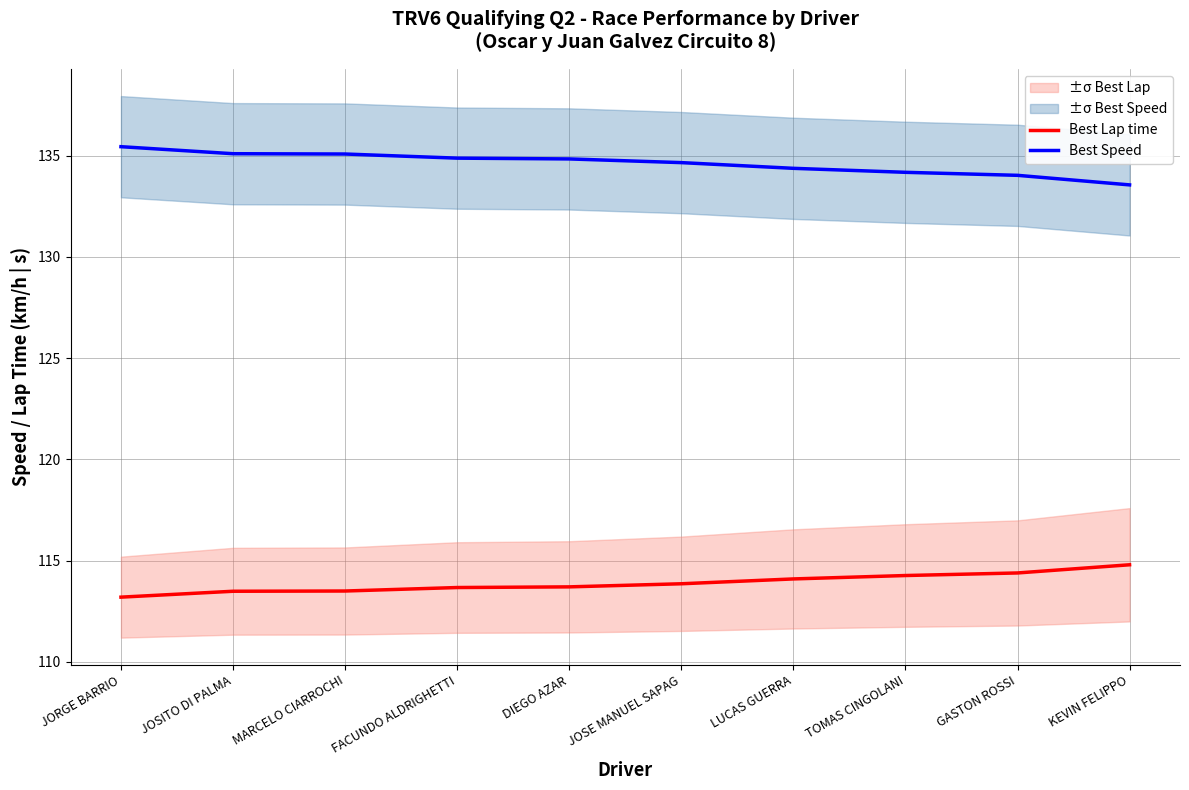

Which series changed the most between JOSE MANUEL SAPAG and TOMAS CINGOLANI?

Best Speed